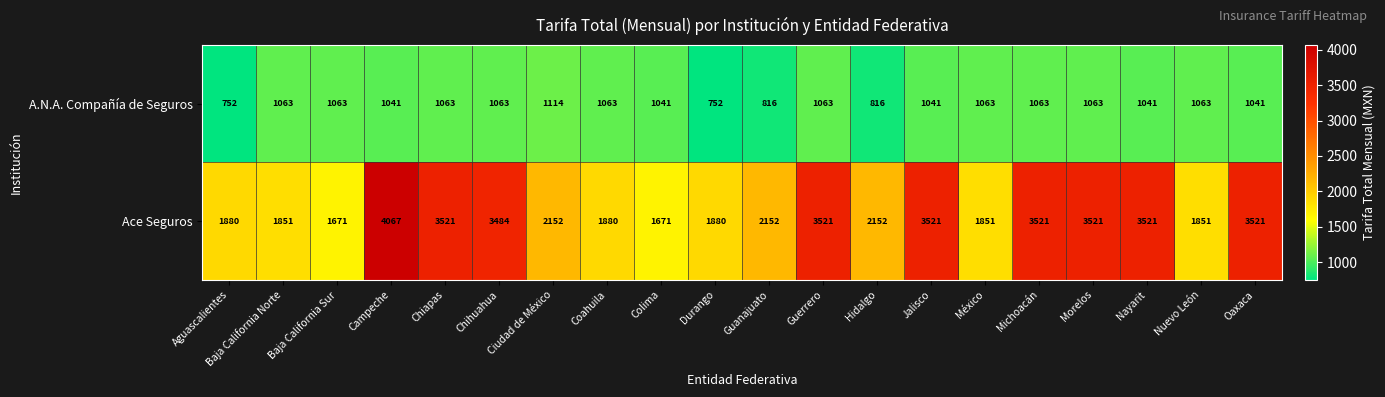

At which category is the sum across all series the highest?

Campeche